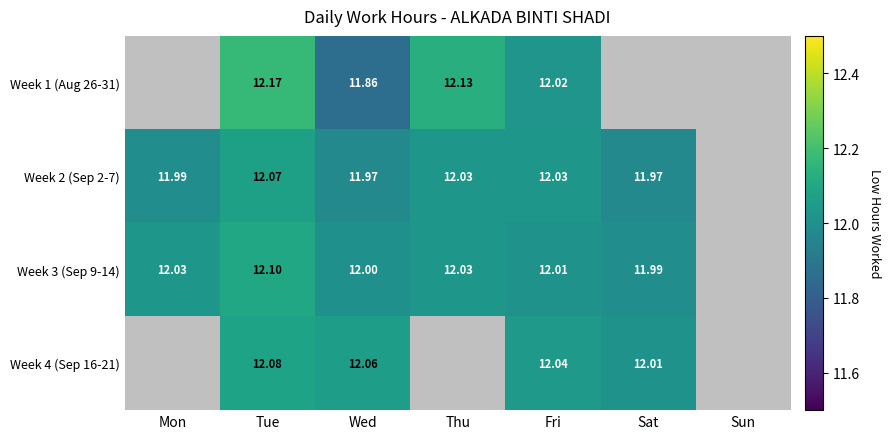

How many distinct data groups are displayed?

4